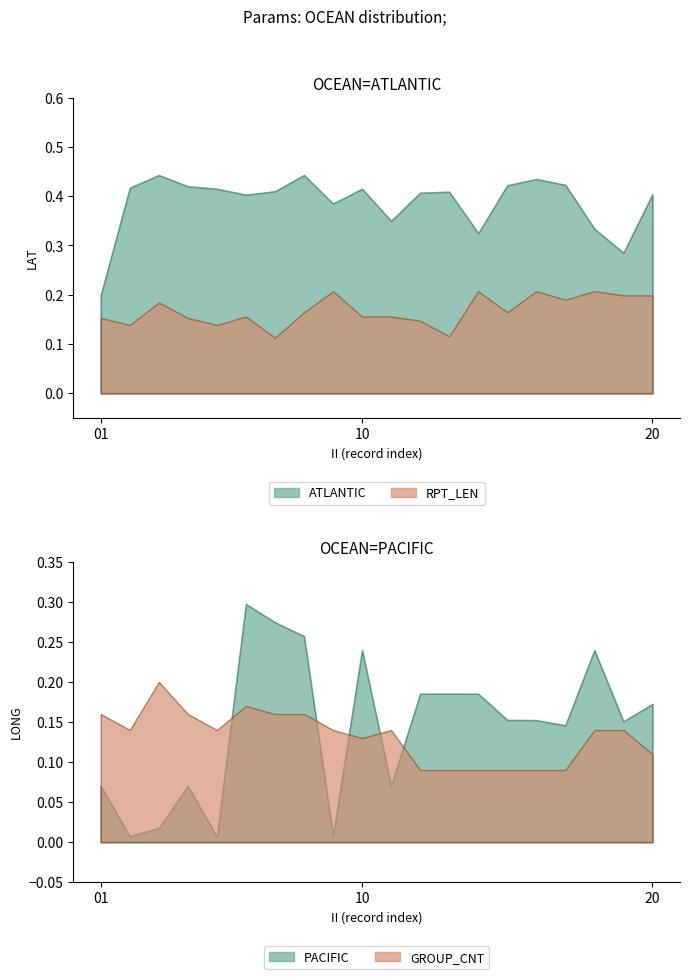

Which series has the widest spread of values?

PACIFIC